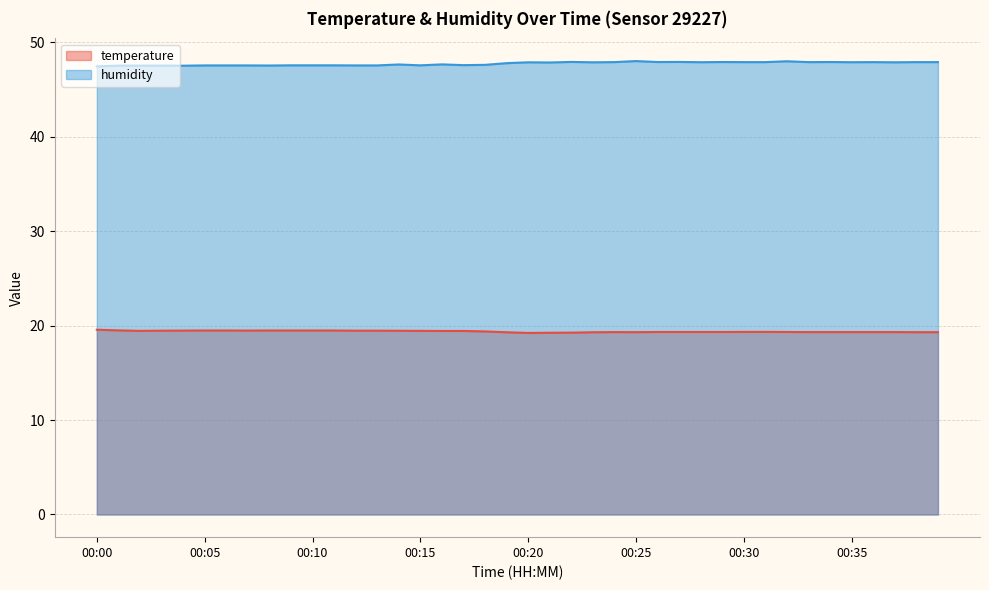

The humidity series shows 20.8 at 00:38. True or false?

False